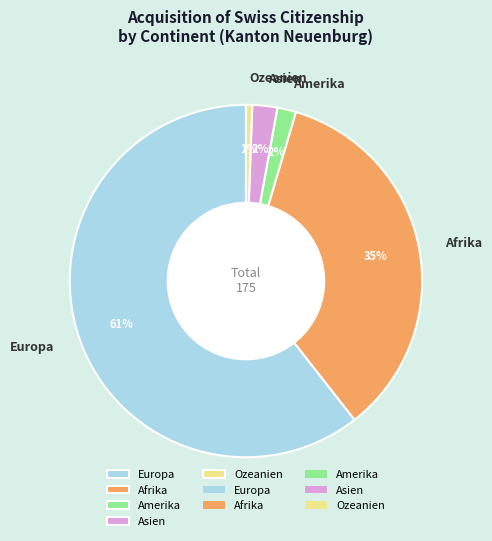

How many slices are in this pie chart?

5